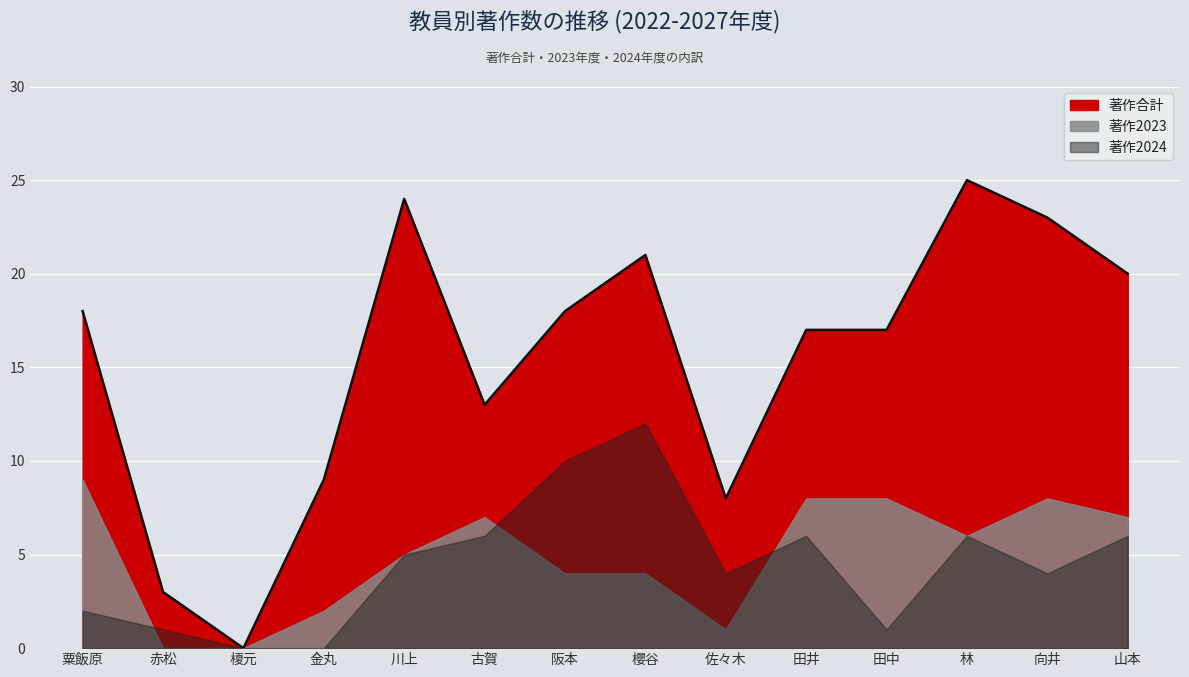

True or false: 著作合計 and 著作2023 cross at least once.

False